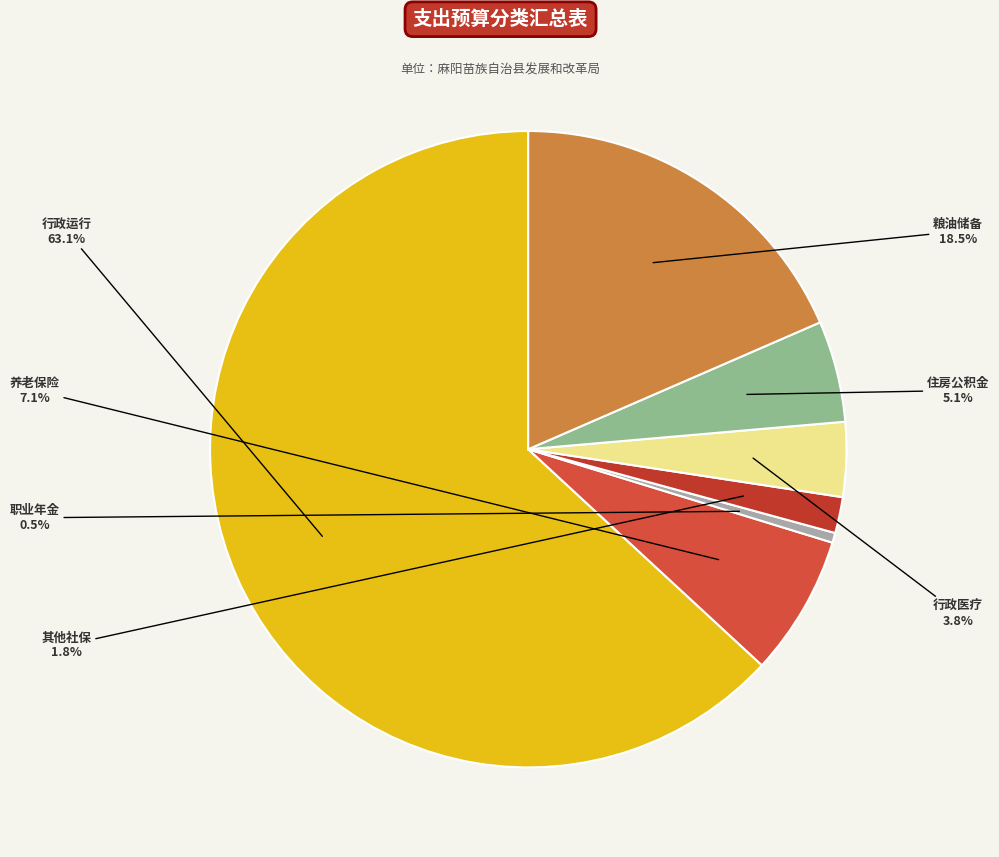

How many slices are in this pie chart?

7